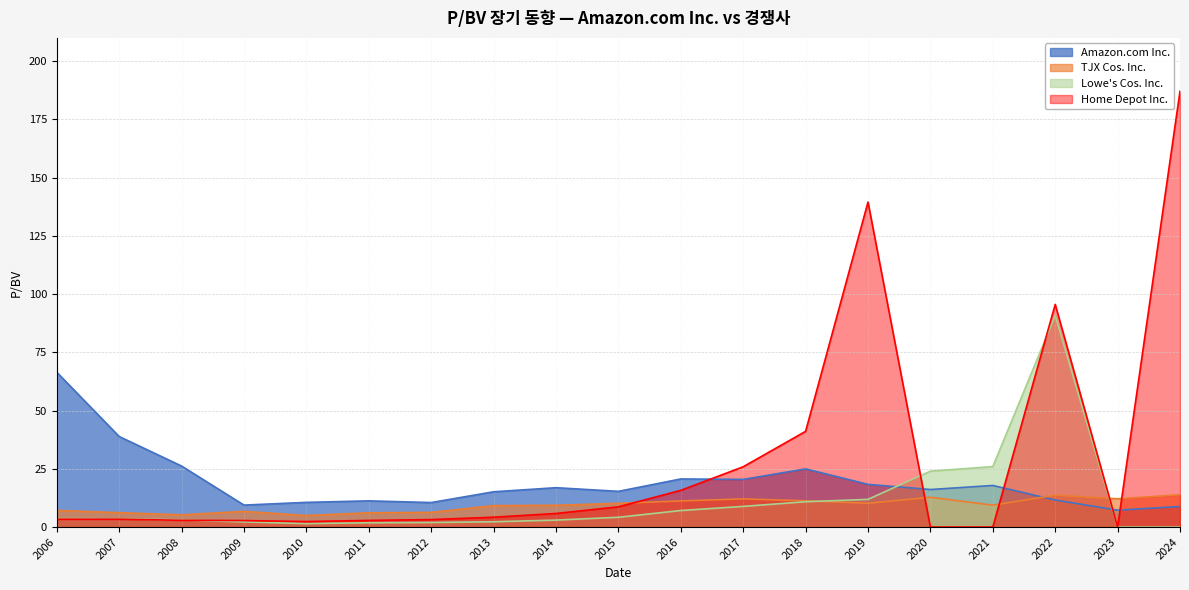

What is the approximate value of Home Depot Inc. at 2018?

41.1